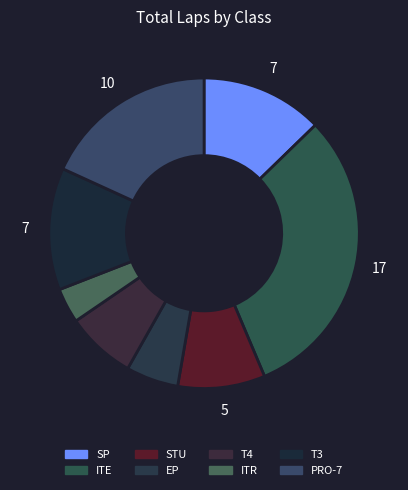

Count the number of slices in the pie.

8